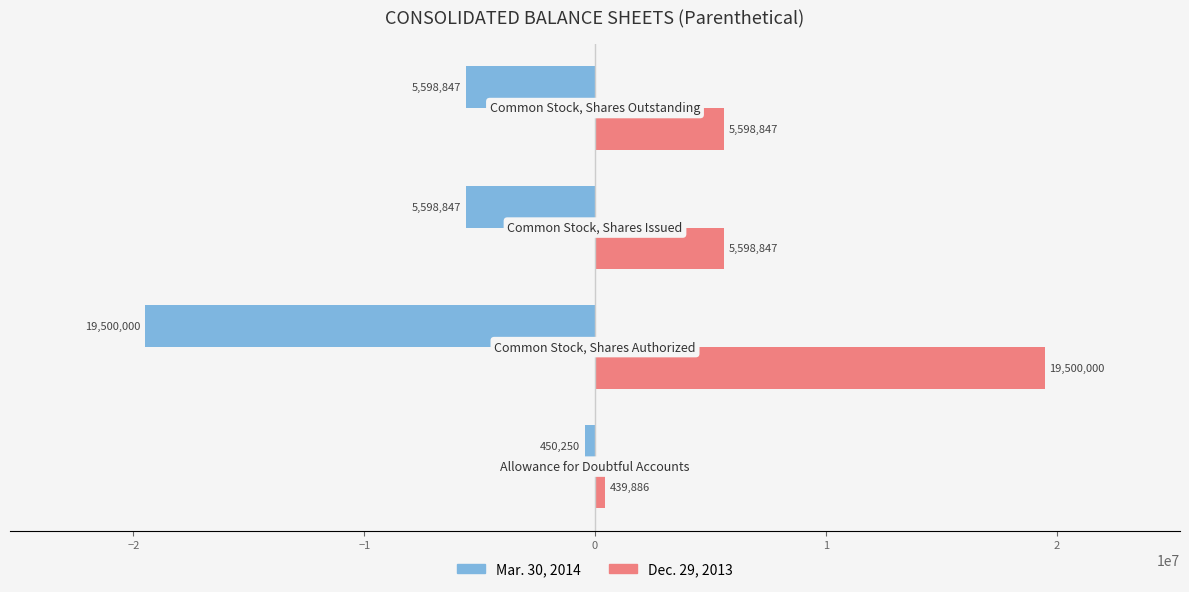

Which series has the widest spread of values?

Dec. 29, 2013